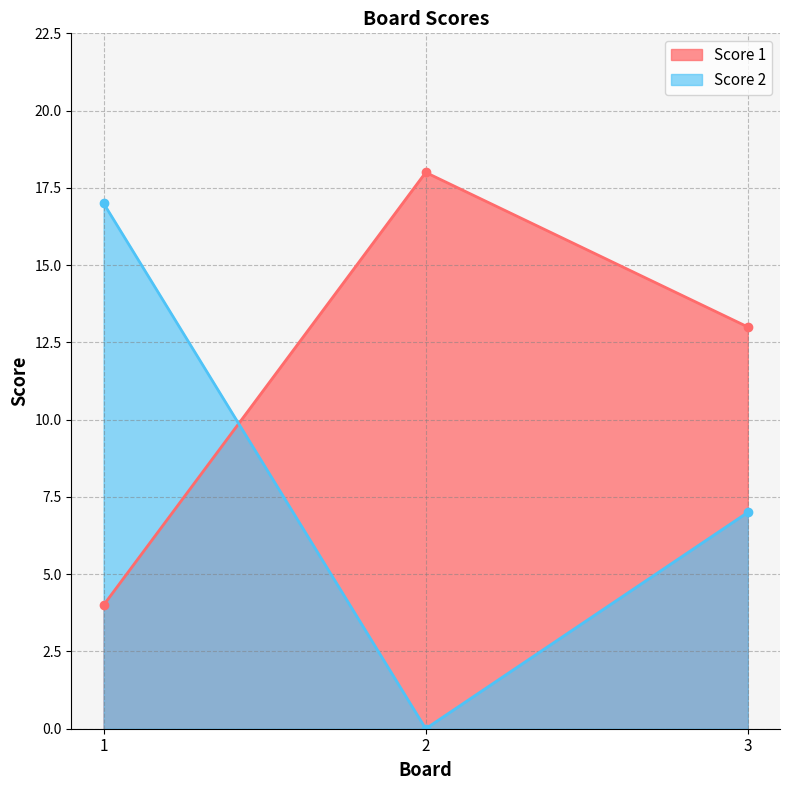

Which category has the highest value in the Score 1 series?

2